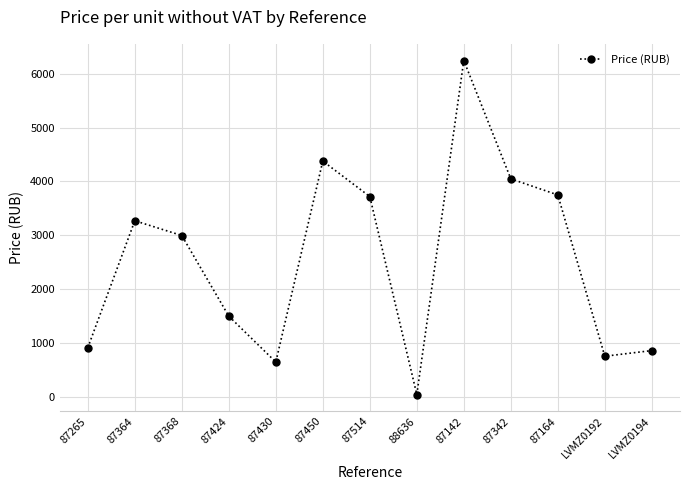

What is the value of the 6th point from the left?

4380.0